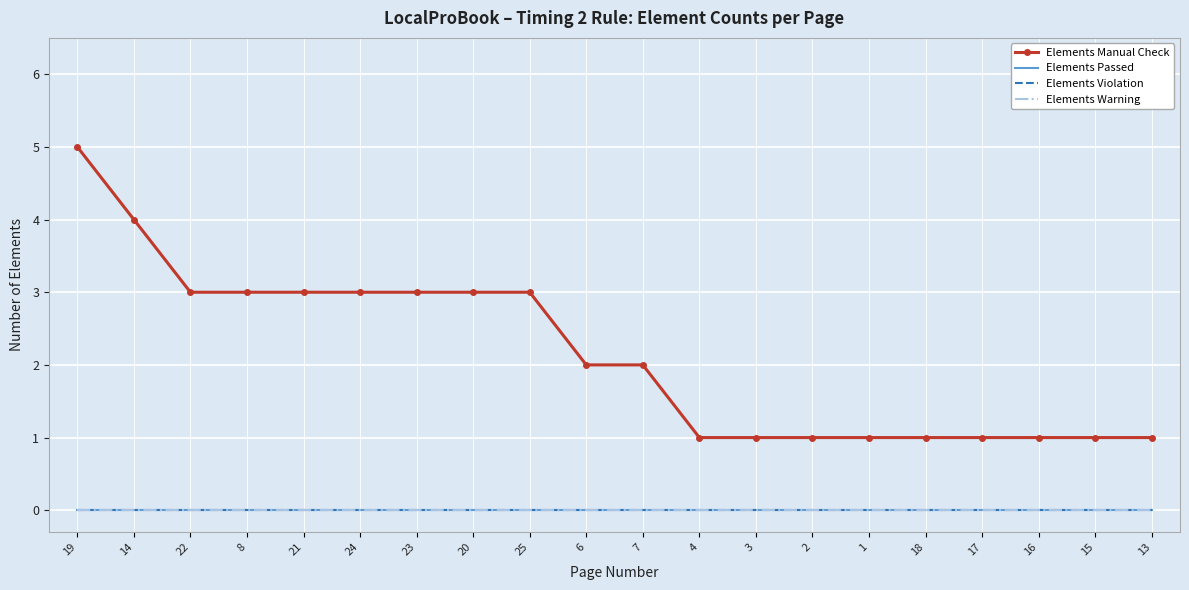

True or false: Elements Violation has more than 1 points higher than both neighbors.

False